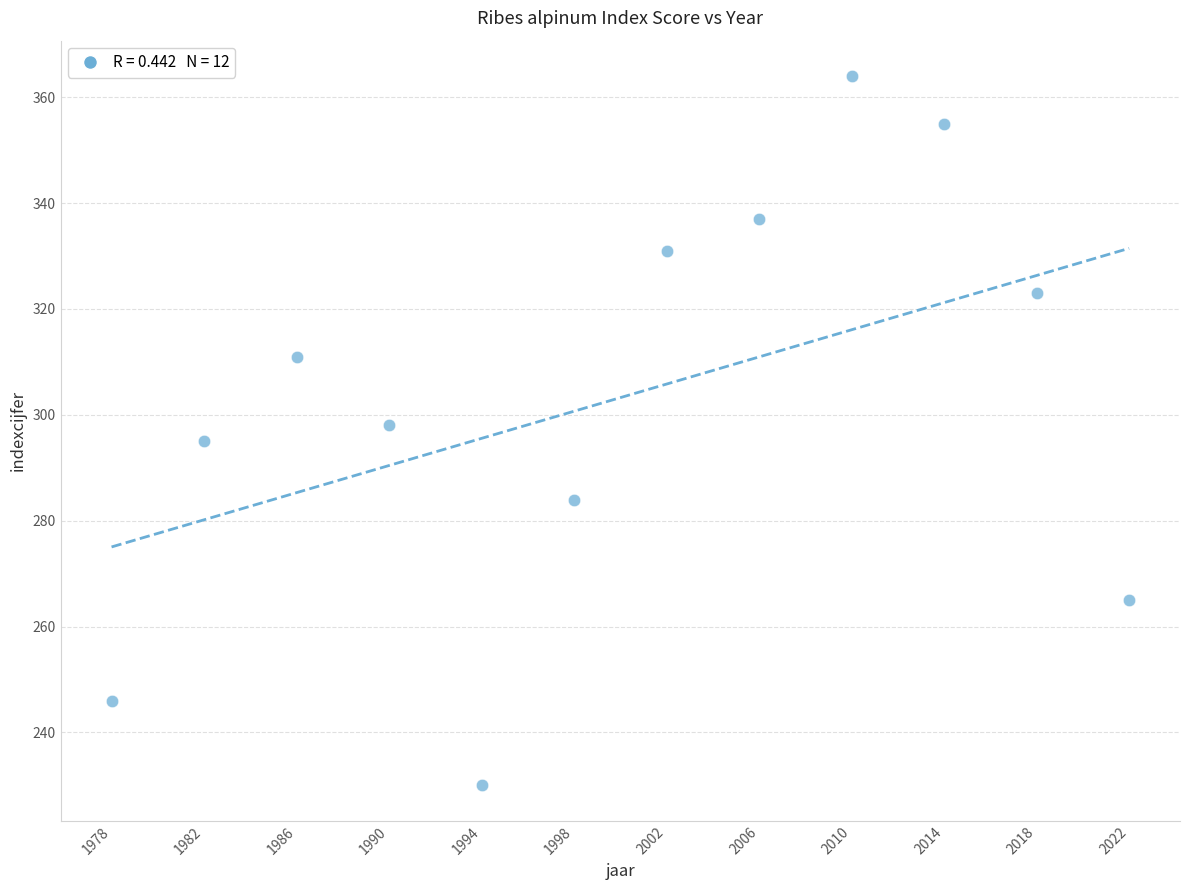

What is the range of X values (max minus min)?

44